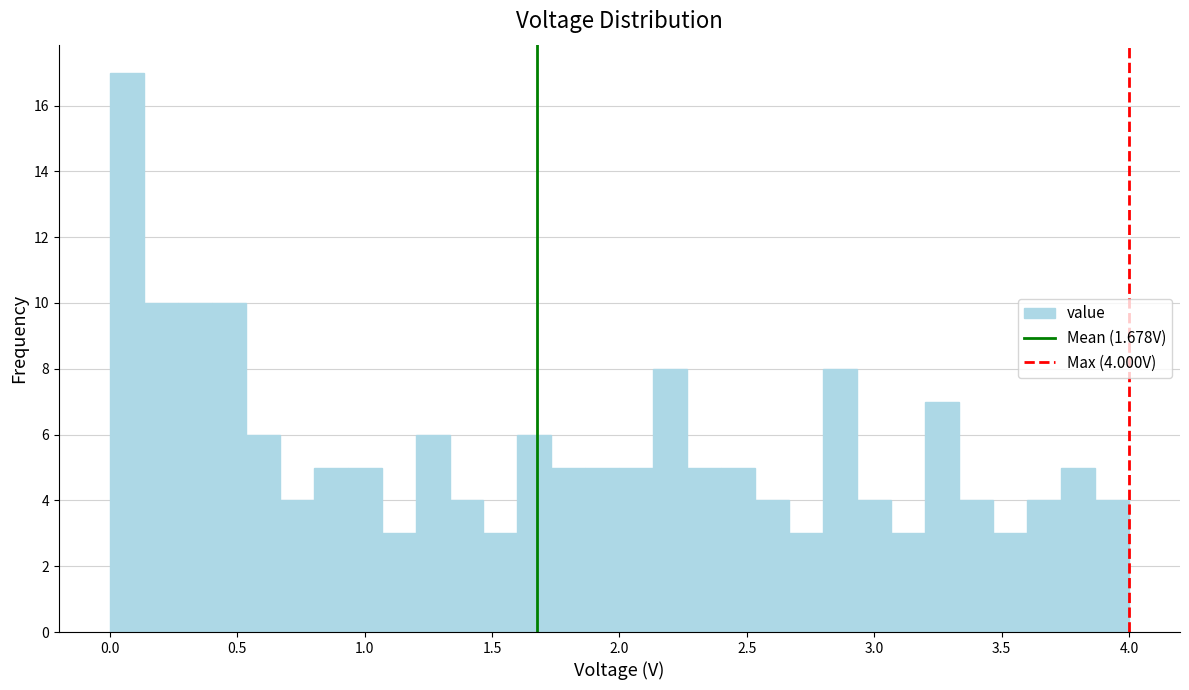

Read against the x-axis, roughly where is the centre of the tallest bar?

0.05